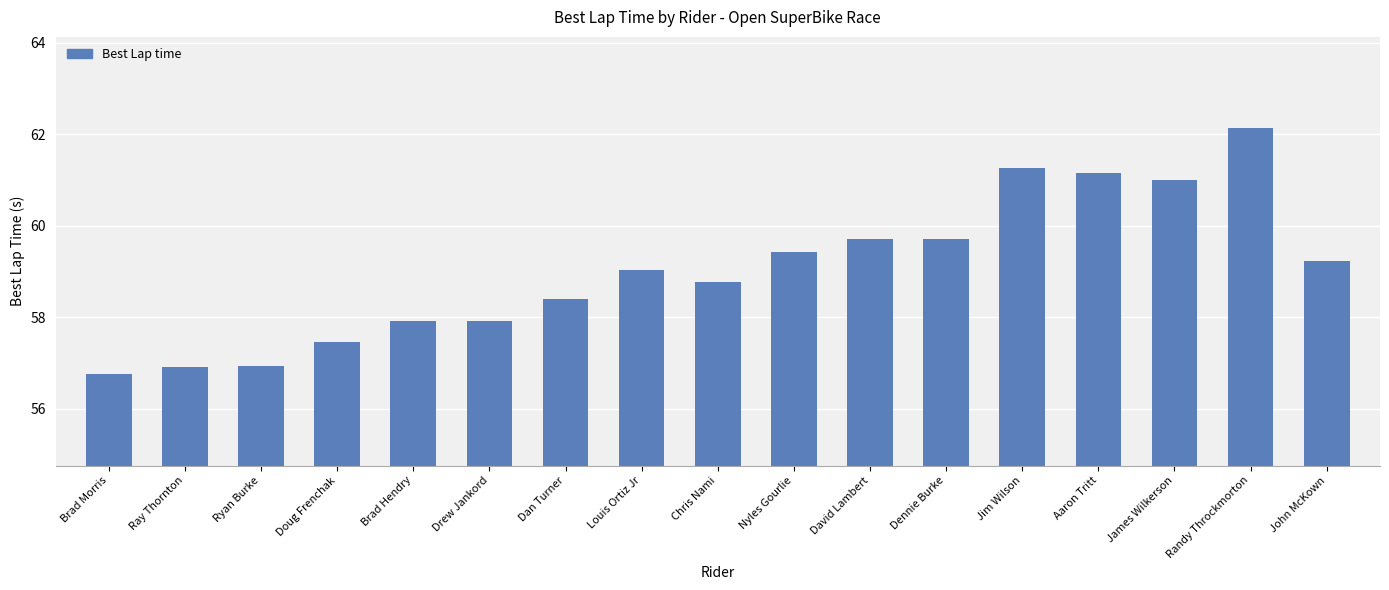

What is the value of the 13th bar from the left?

61.3